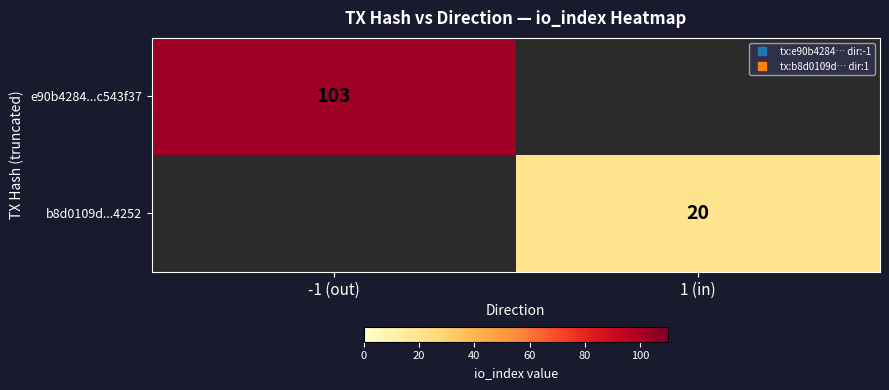

What is the sum of all e90b4284...c543f37 values?

103